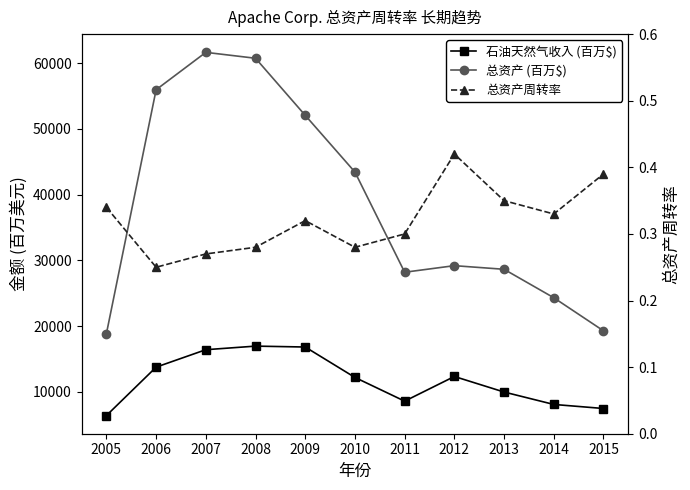

What is the average value of the 总资产周转率 series?

0.3